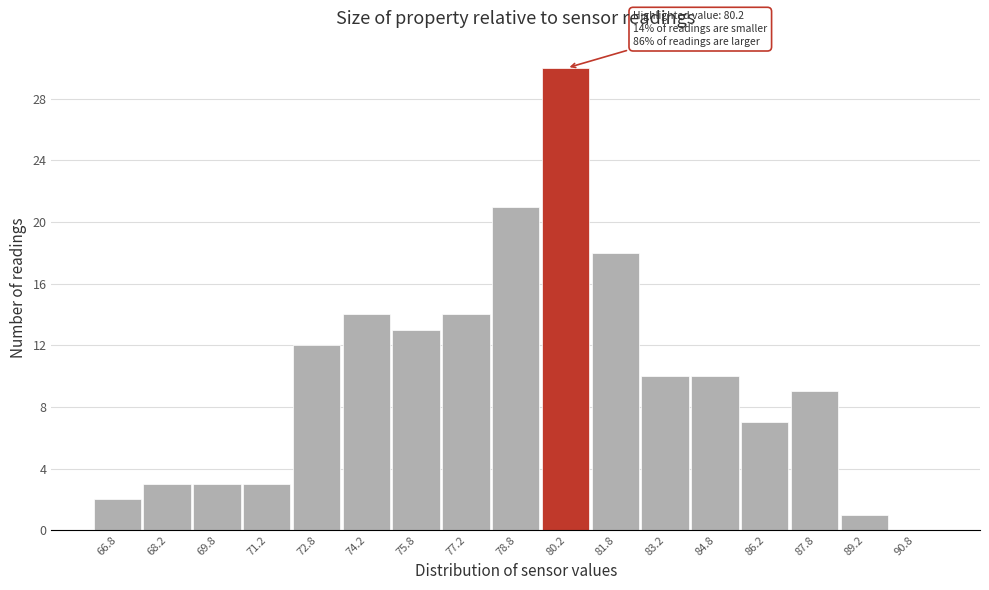

Which range on the x-axis has the tallest bar?

79.5 to 81.0